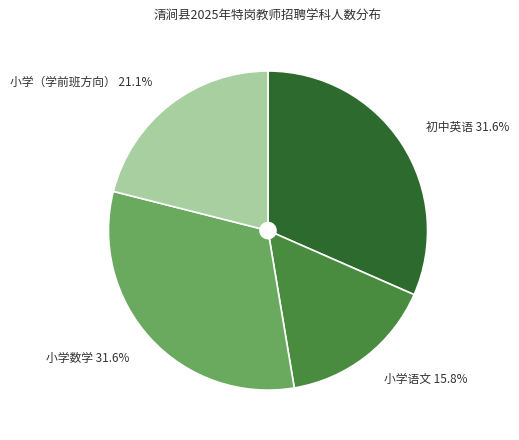

Do 初中英语 and 小学语文 together represent more than half of the pie?

No